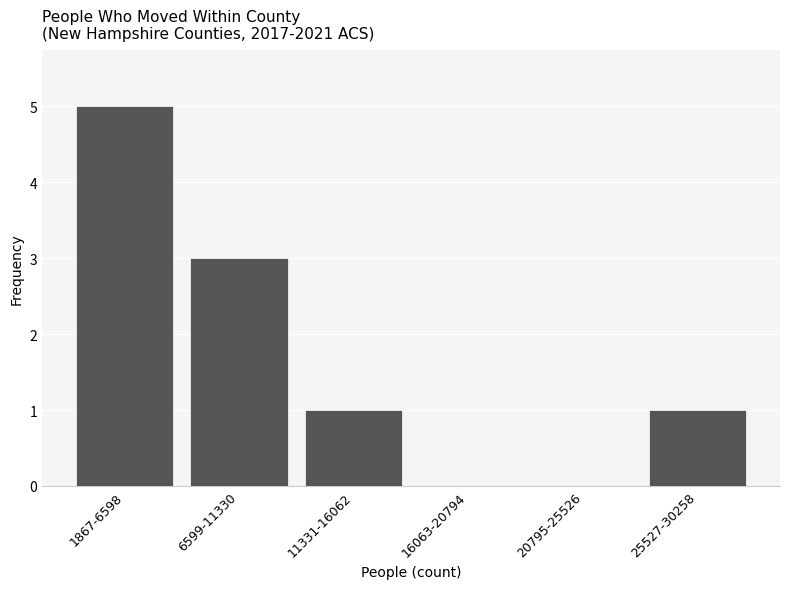

Reading right to left, transcribe all the data shown in this chart.

25527-30258=1	20795-25526=0	16063-20794=0	11331-16062=1	6599-11330=3	1867-6598=5